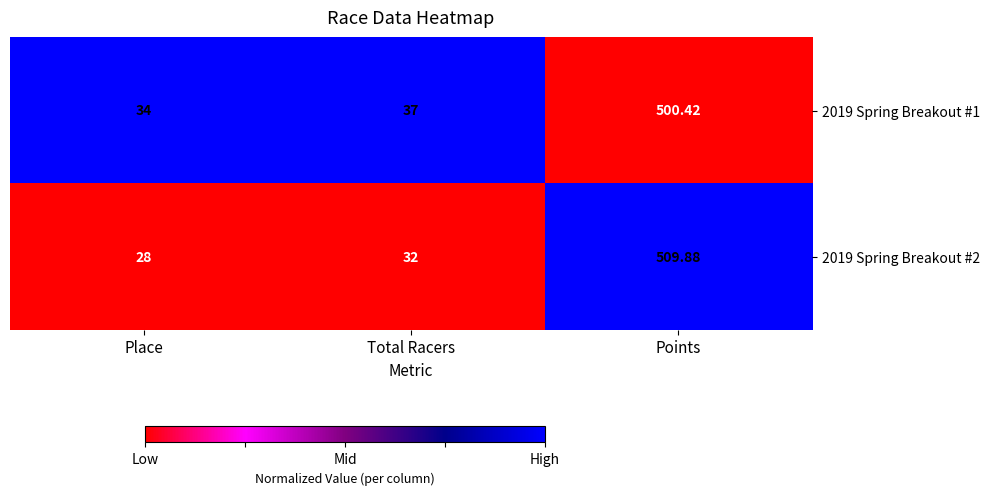

Which category has the lowest value across all series?

Place